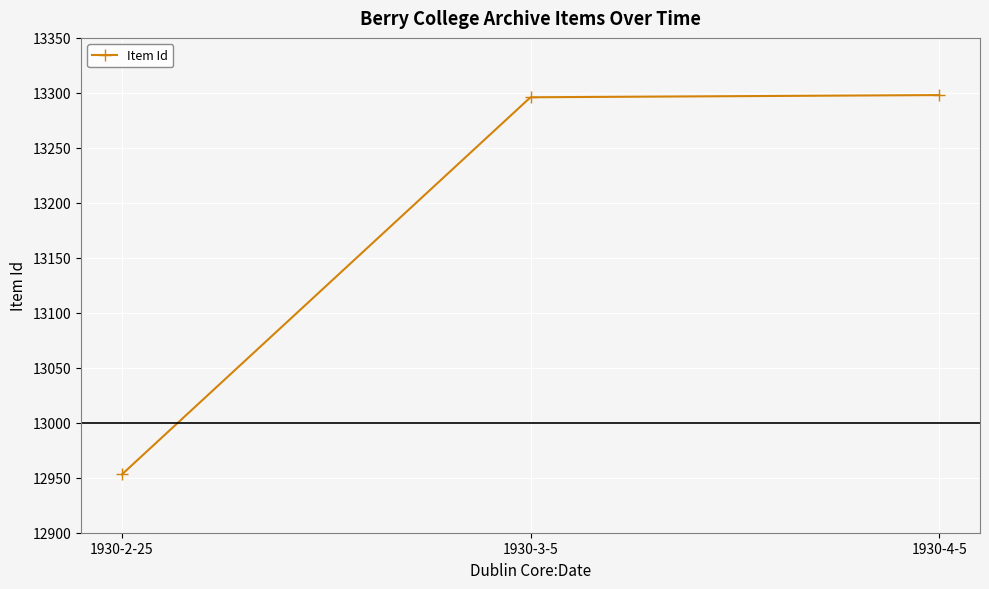

What is the smallest value displayed?

12953